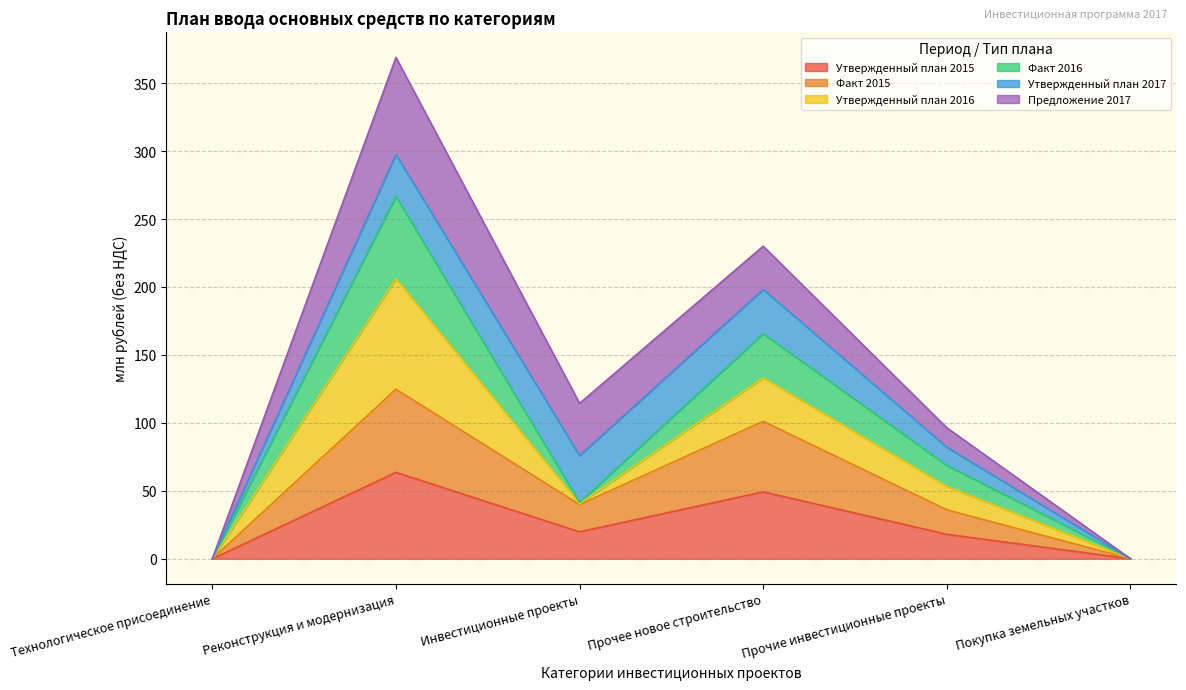

What is the approximate value of Утвержденный план 2015 at Прочие инвестиционные проекты?

18.0